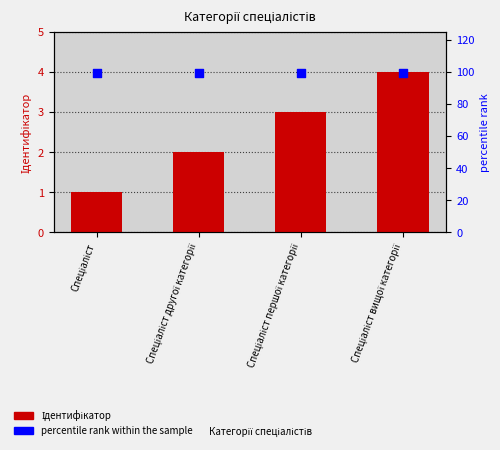

At how many categories does at least one series exceed 47?

4